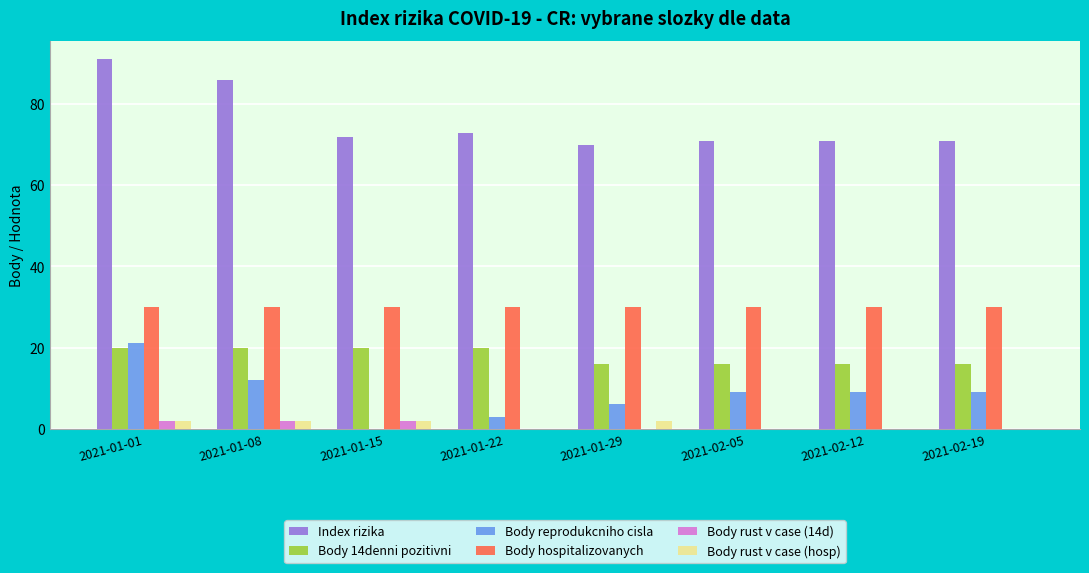

Count the Body reprodukcniho cisla values in the range 6 to 12.

5